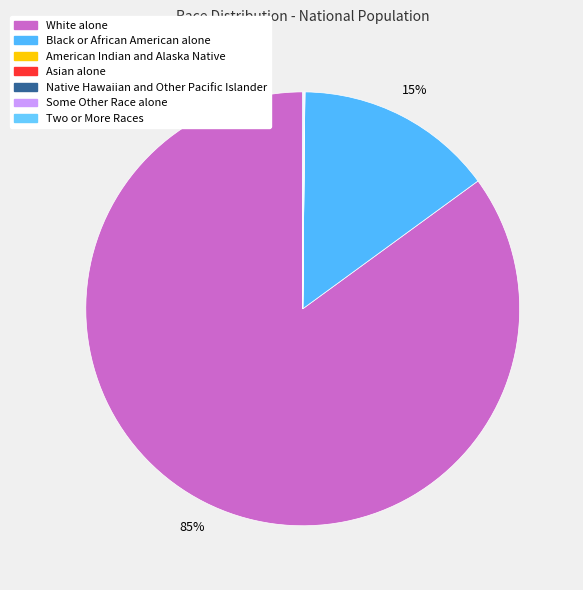

Is there a majority slice in this chart?

Yes